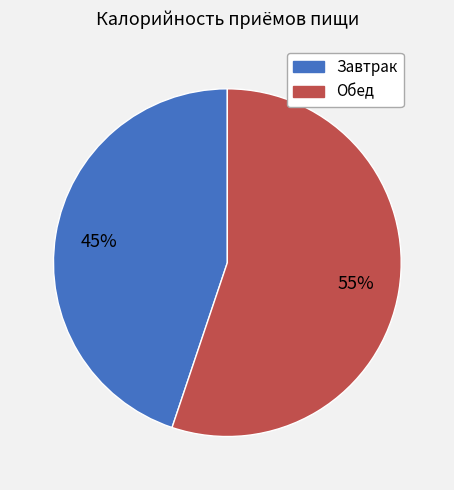

How many segments does this pie chart have?

2